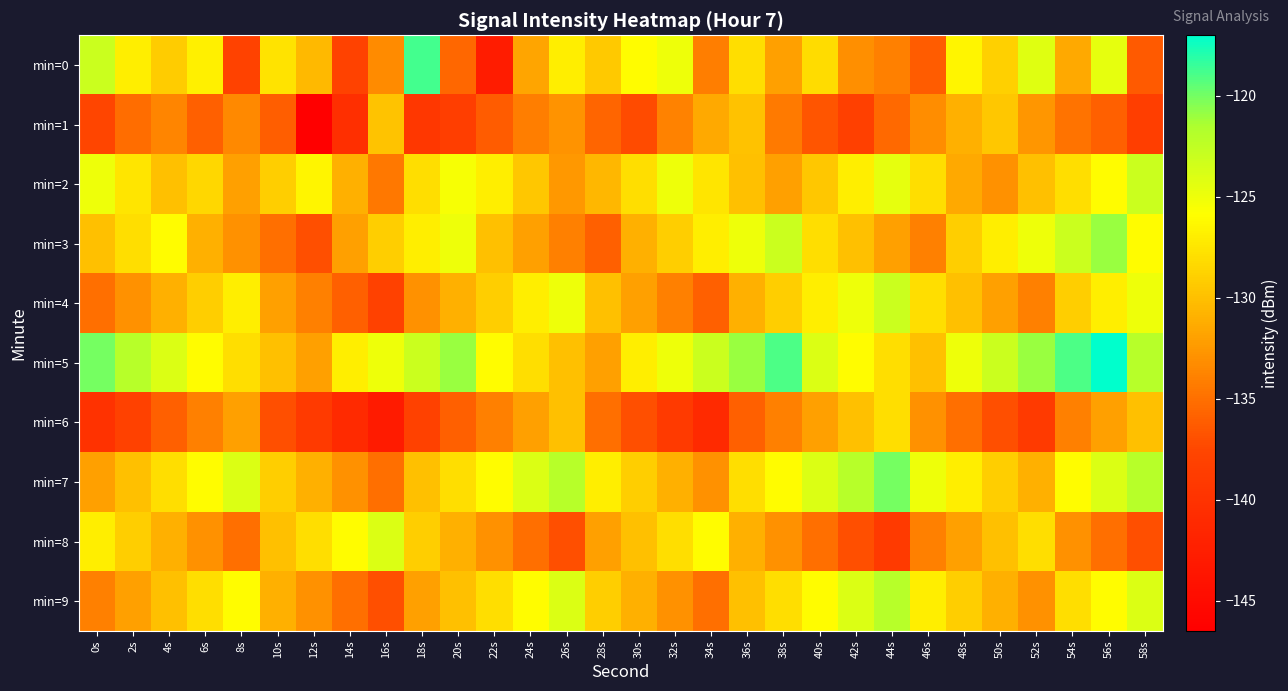

Count the number of categories in the chart.

30